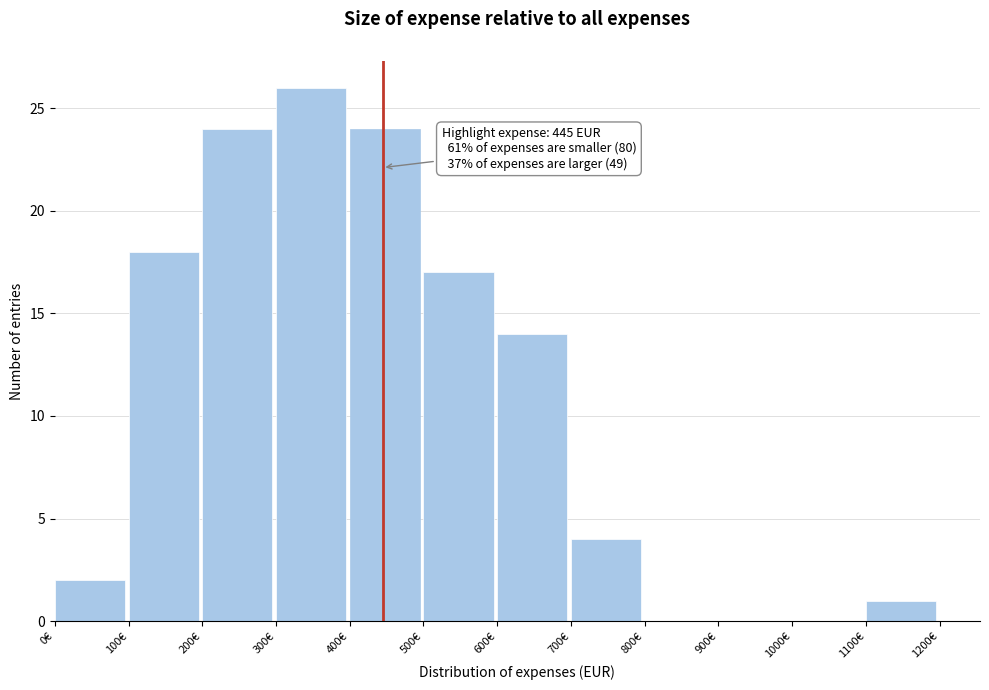

Which range on the x-axis has the tallest bar?

300 to 400